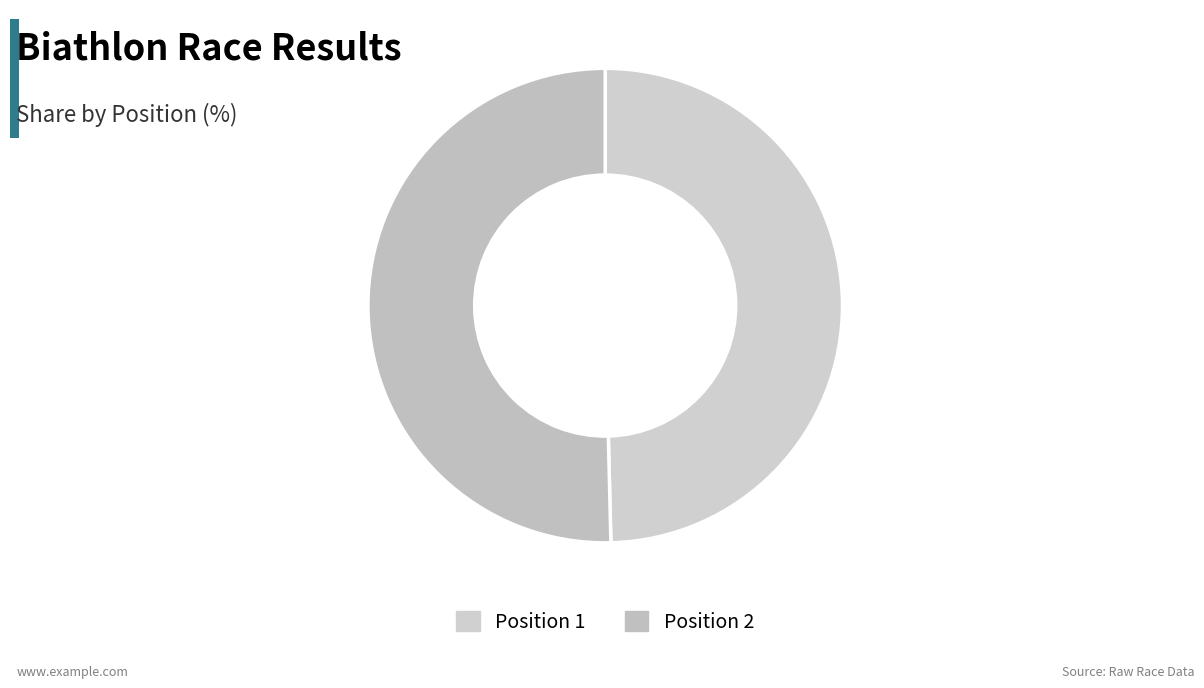

Is there any slice that represents more than half of the pie?

Yes